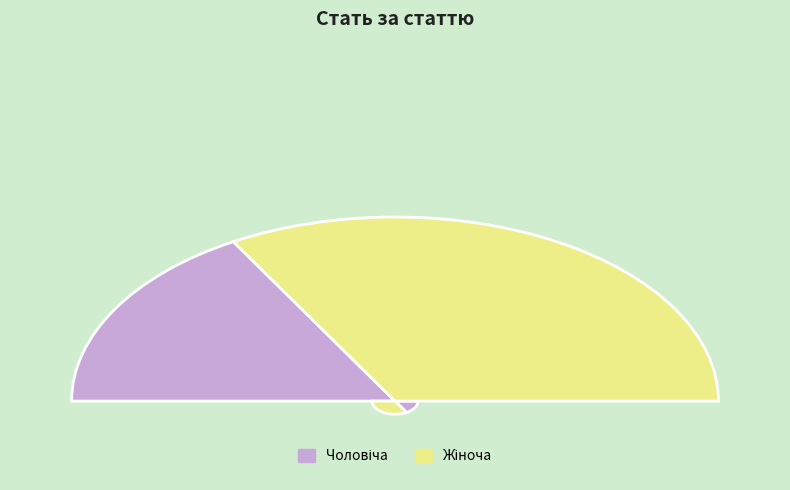

Which category has the smallest portion of the pie?

Чоловіча